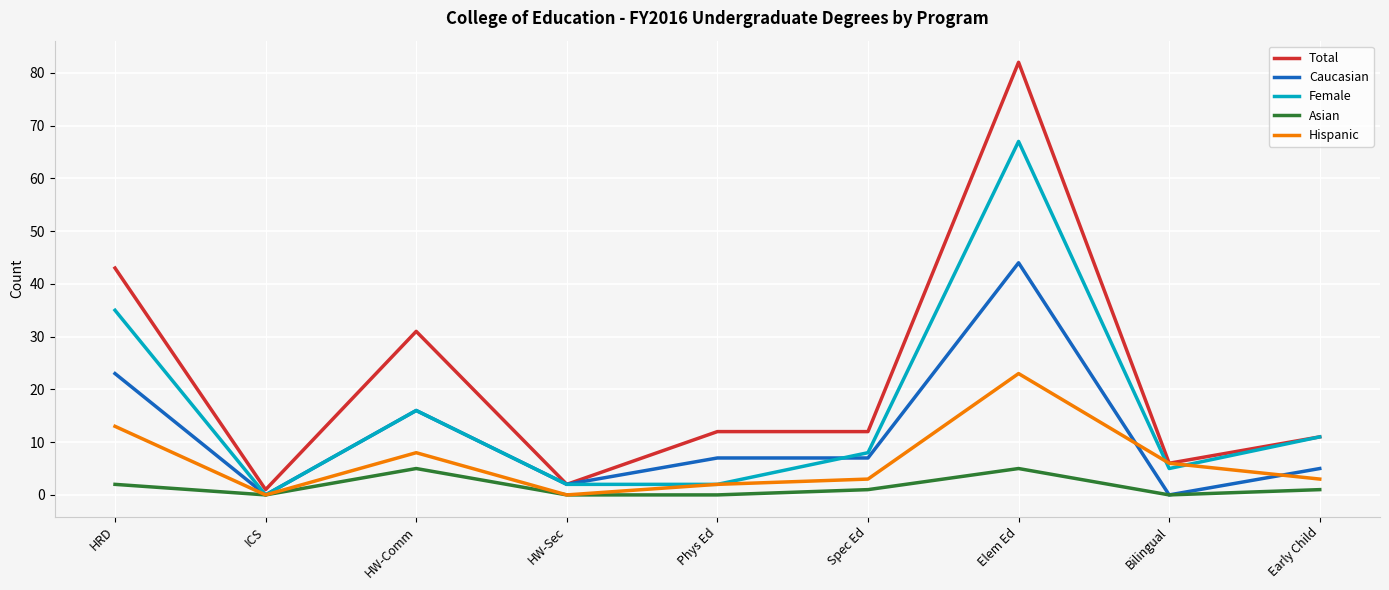

List the series in order of their peak value, lowest first.

Asian, Hispanic, Caucasian, Female, Total